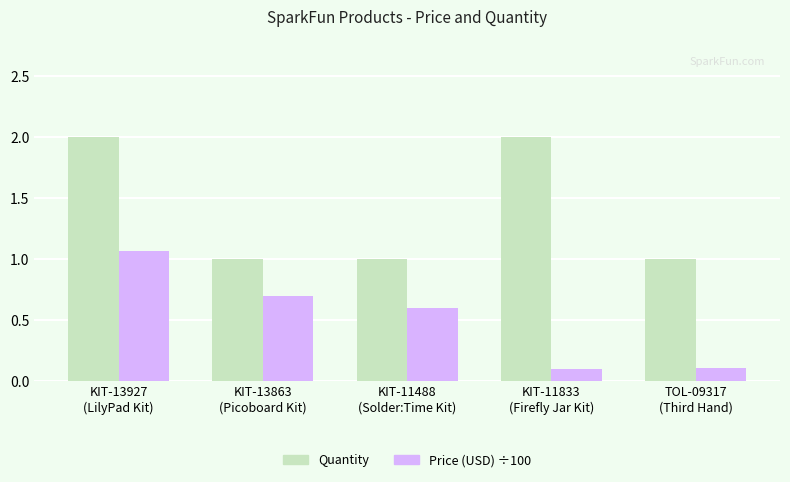

What is the maximum value shown in the chart?

2.0